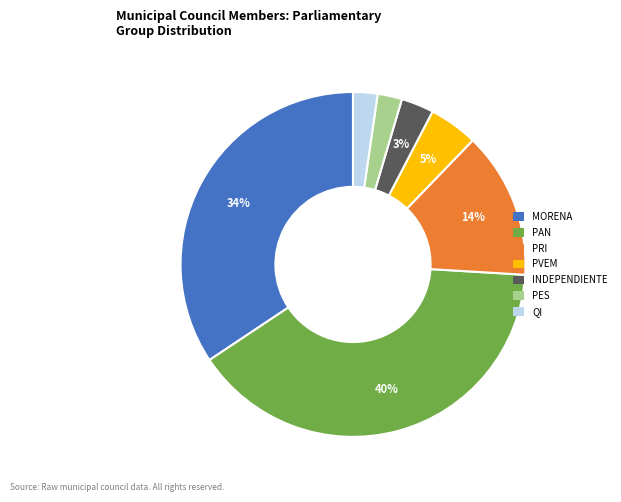

To the nearest percent, what is the average slice percentage?

14%